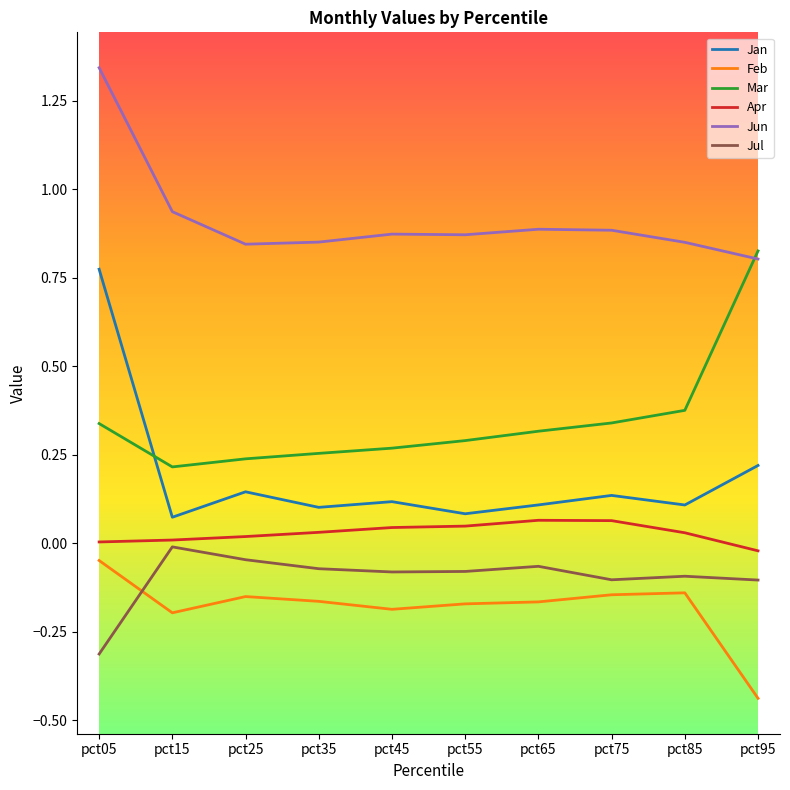

Does the chart have visible grid lines?

No